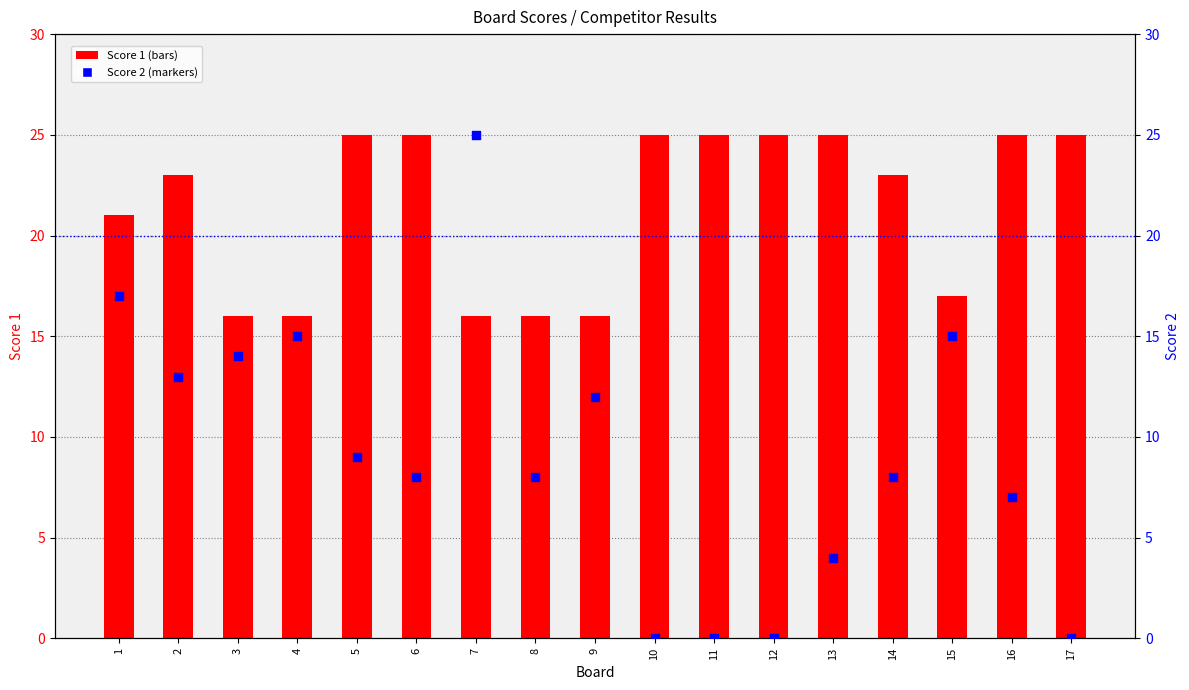

What is the total value across all series at 7?

41